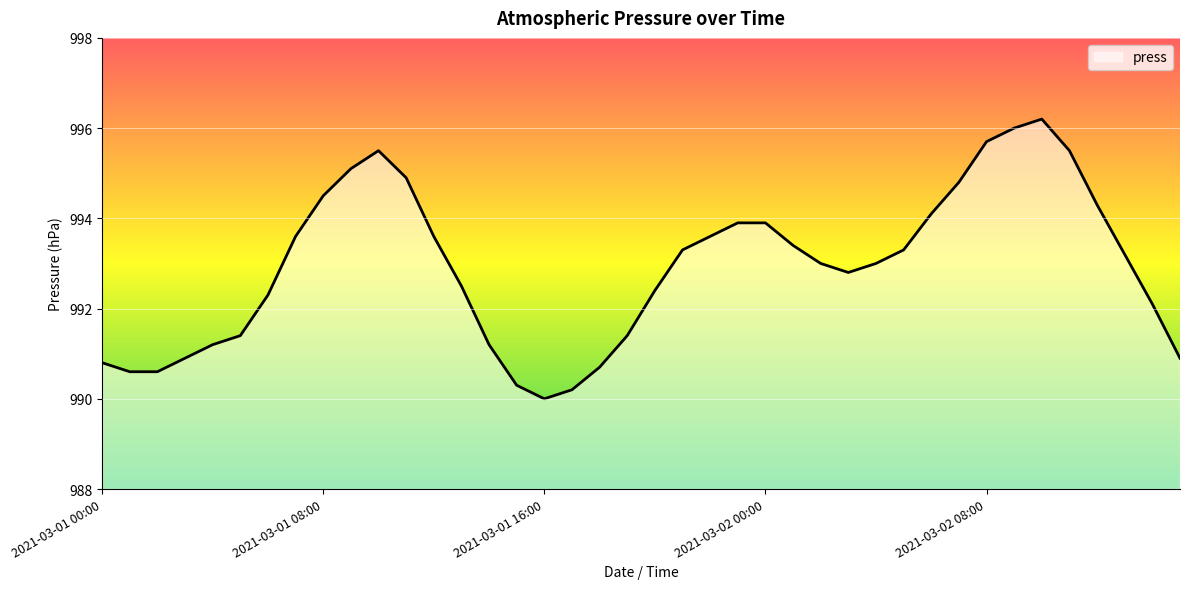

What is the greatest value displayed?

996.2